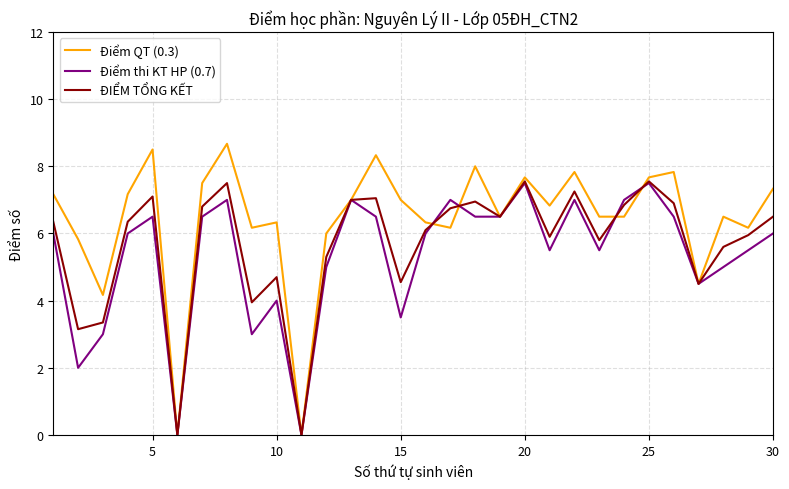

Which series has the widest spread of values?

Điểm QT (0.3)